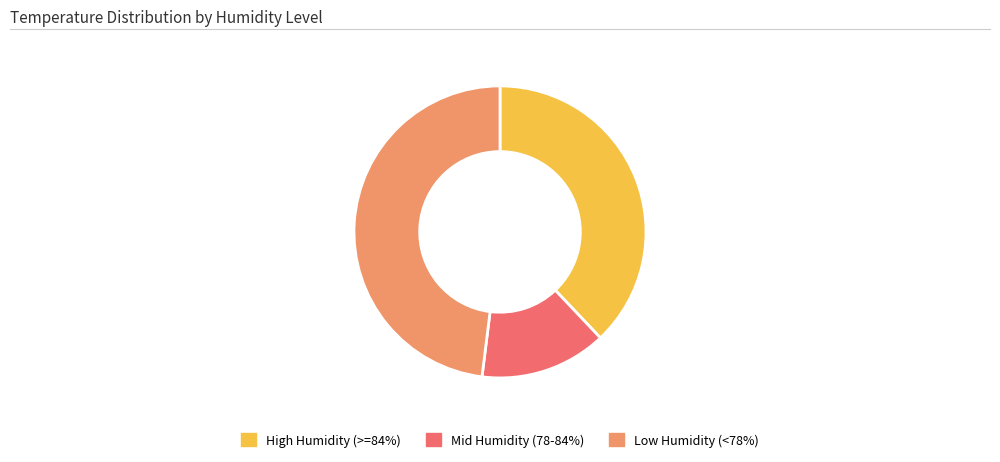

Is there a majority slice in this chart?

No